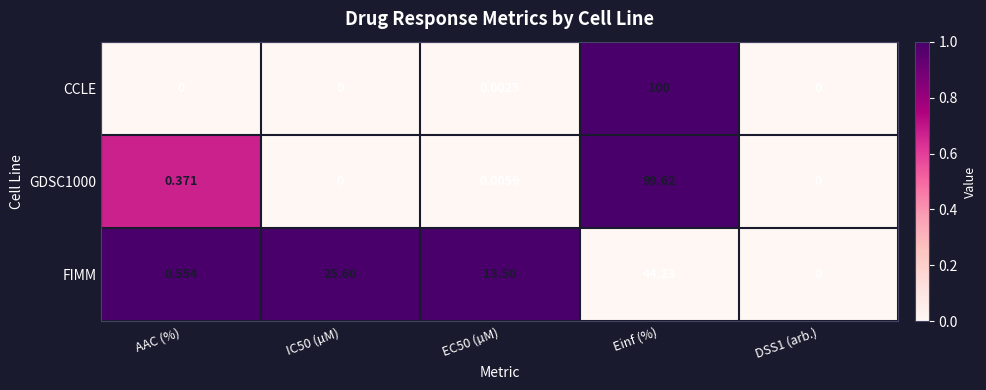

What is the maximum value shown in the chart?

100.0